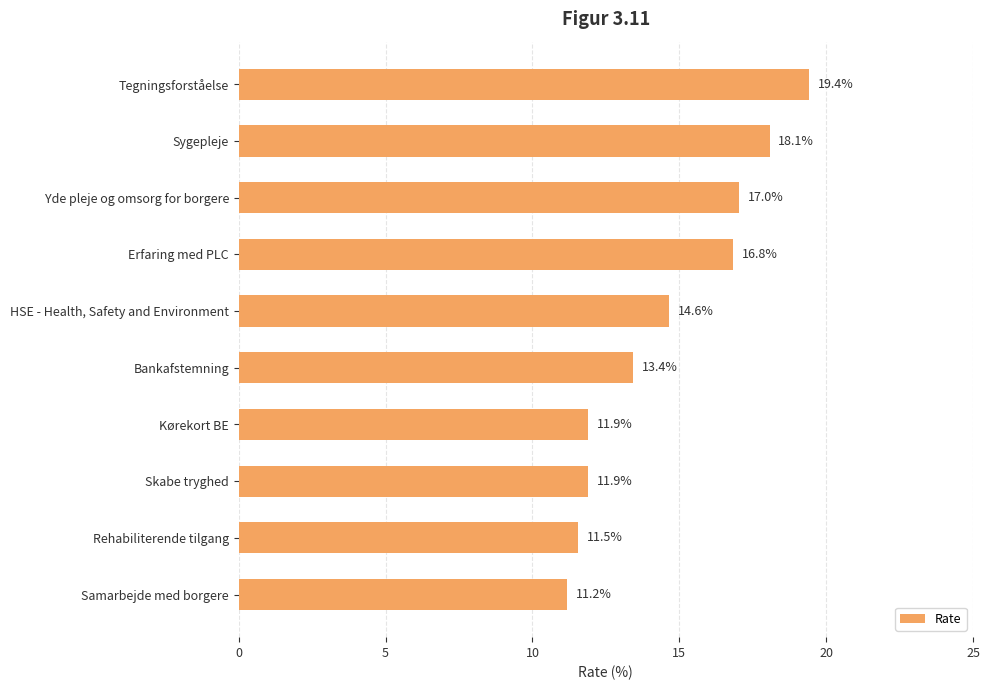

Reading top to bottom, transcribe all the data shown in this chart.

19.4	18.1	17.0	16.8	14.6	13.4	11.9	11.9	11.5	11.2